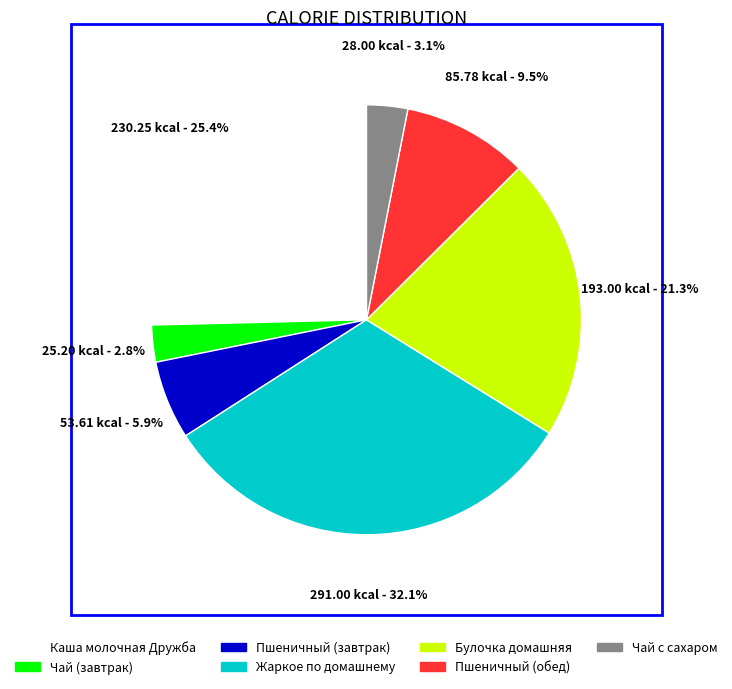

What percentage is the Жаркое по домашнему slice, to the nearest percent?

32%